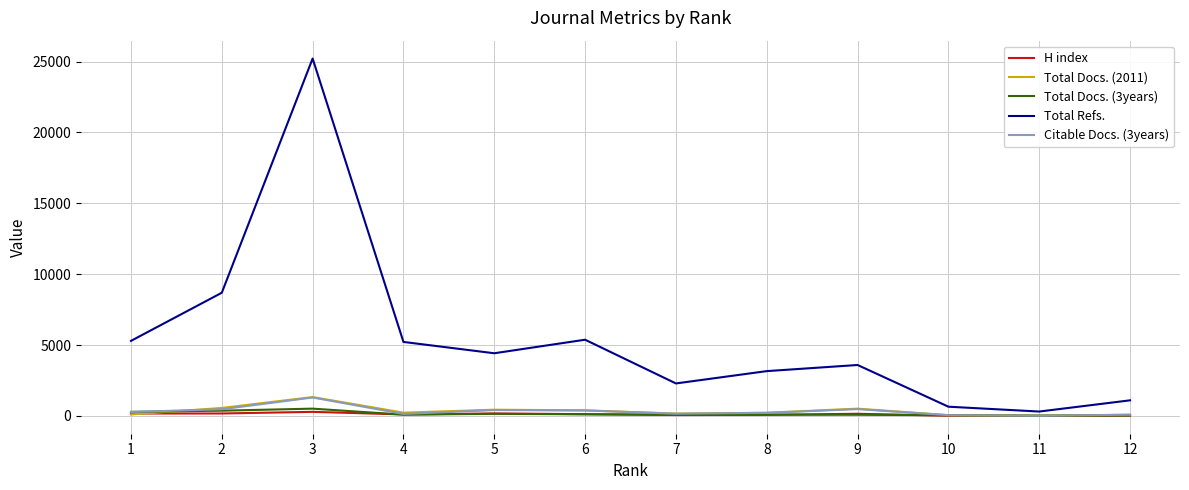

The Citable Docs. (3years) series shows 142 at 4. True or false?

True